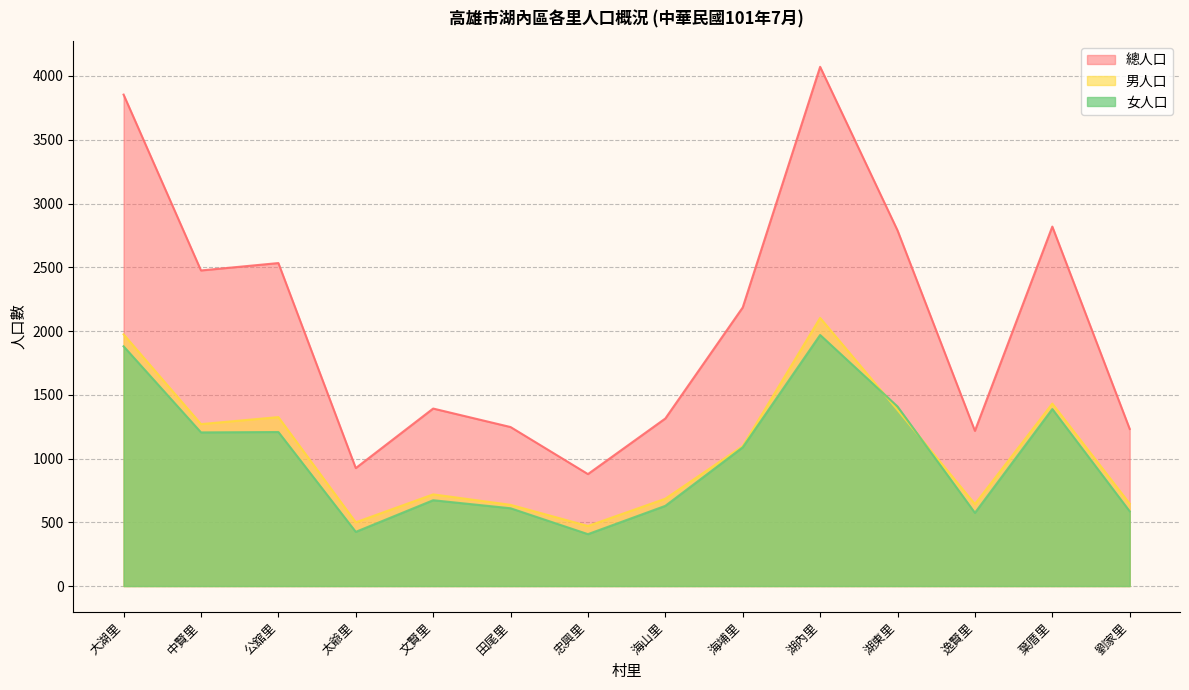

Rank the series by their maximum value, from highest to lowest.

總人口, 男人口, 女人口